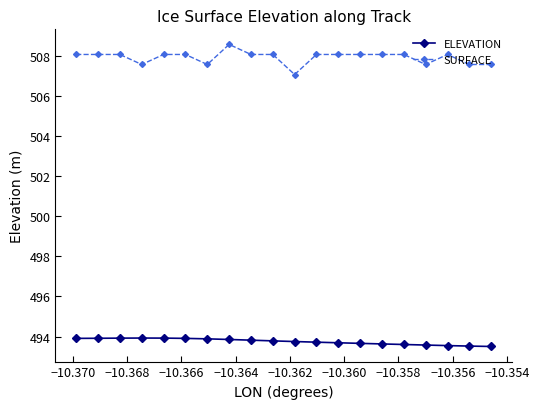

Rank the series by their maximum value, from lowest to highest.

ELEVATION, SURFACE